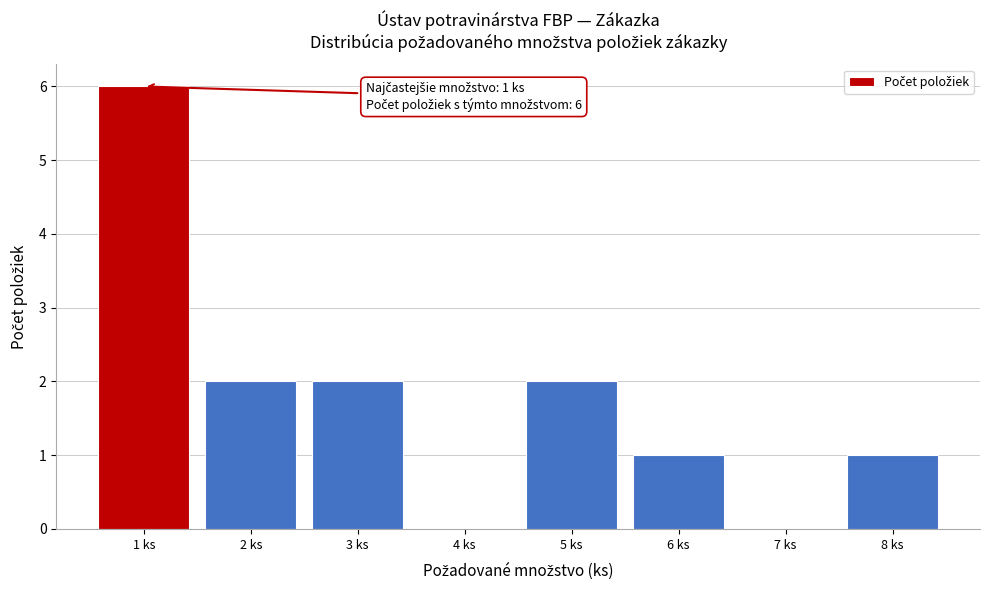

Reading left to right, transcribe all the data shown in this chart.

1 ks=6	2 ks=2	3 ks=2	4 ks=0	5 ks=2	6 ks=1	7 ks=0	8 ks=1